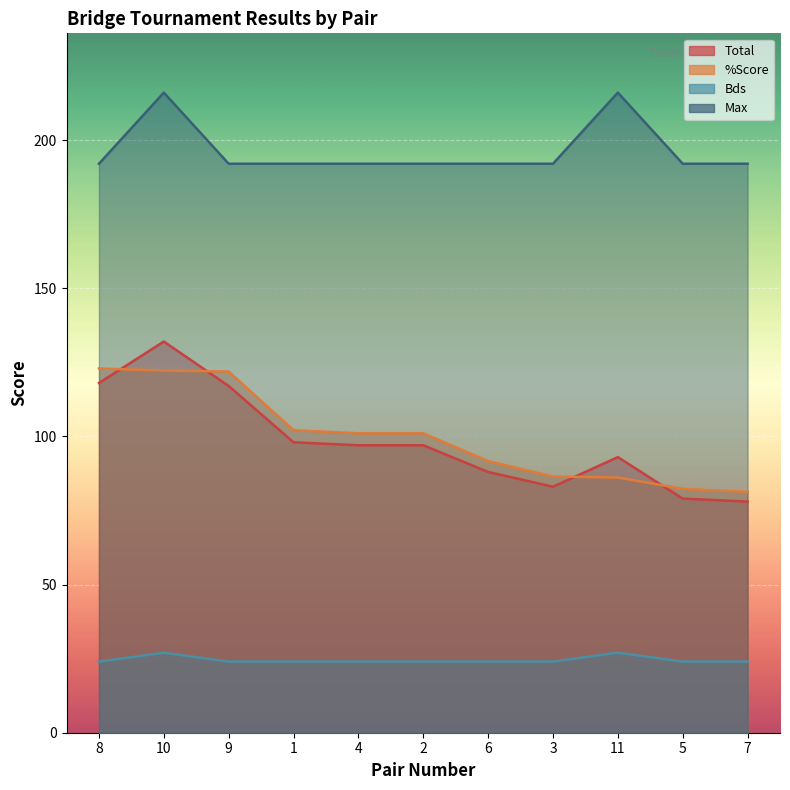

Count the number of categories in the chart.

11